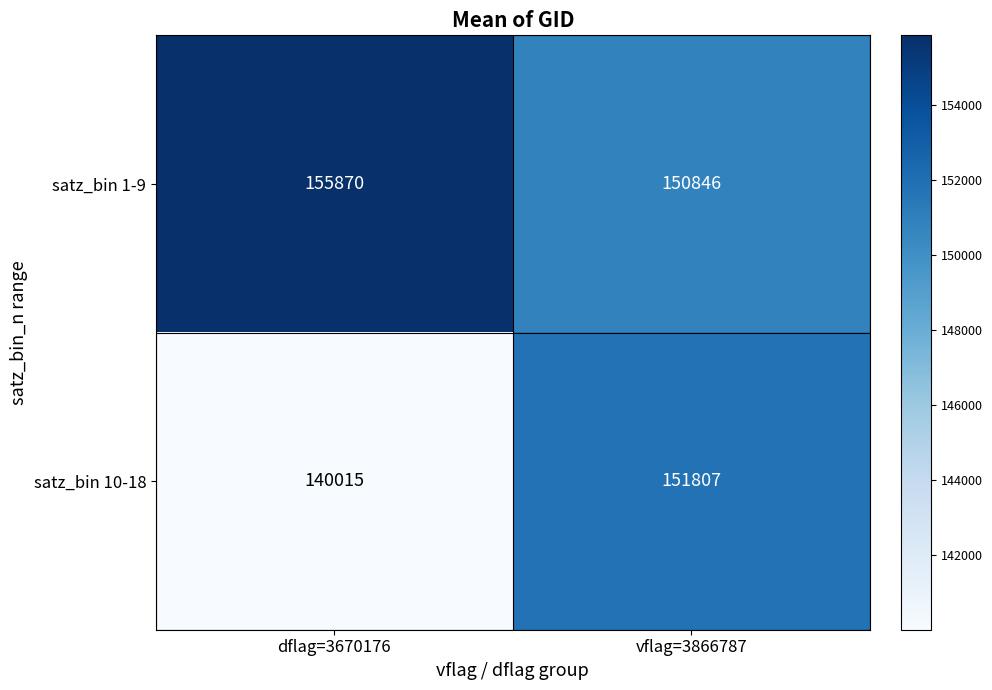

At which category is the sum across all series the highest?

vflag=3866787